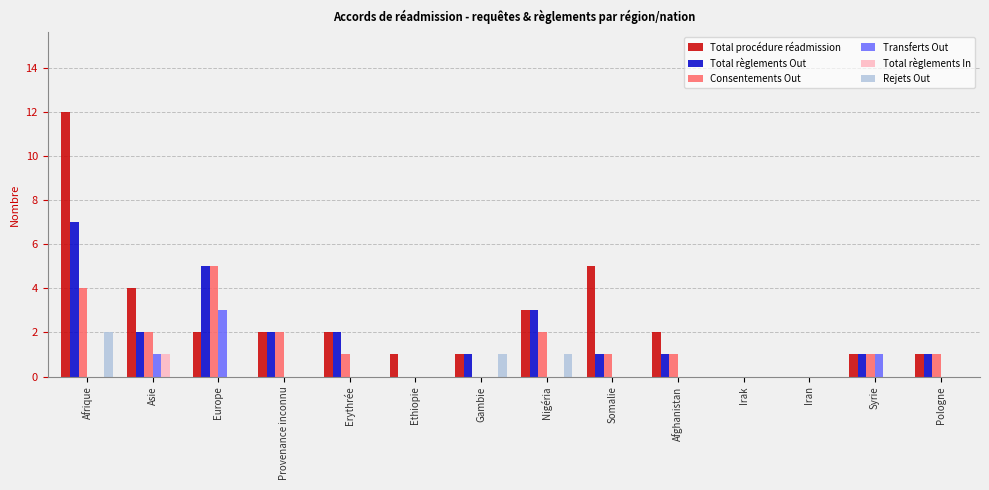

True or false: Transferts Out has a value of 1 at Afghanistan.

False